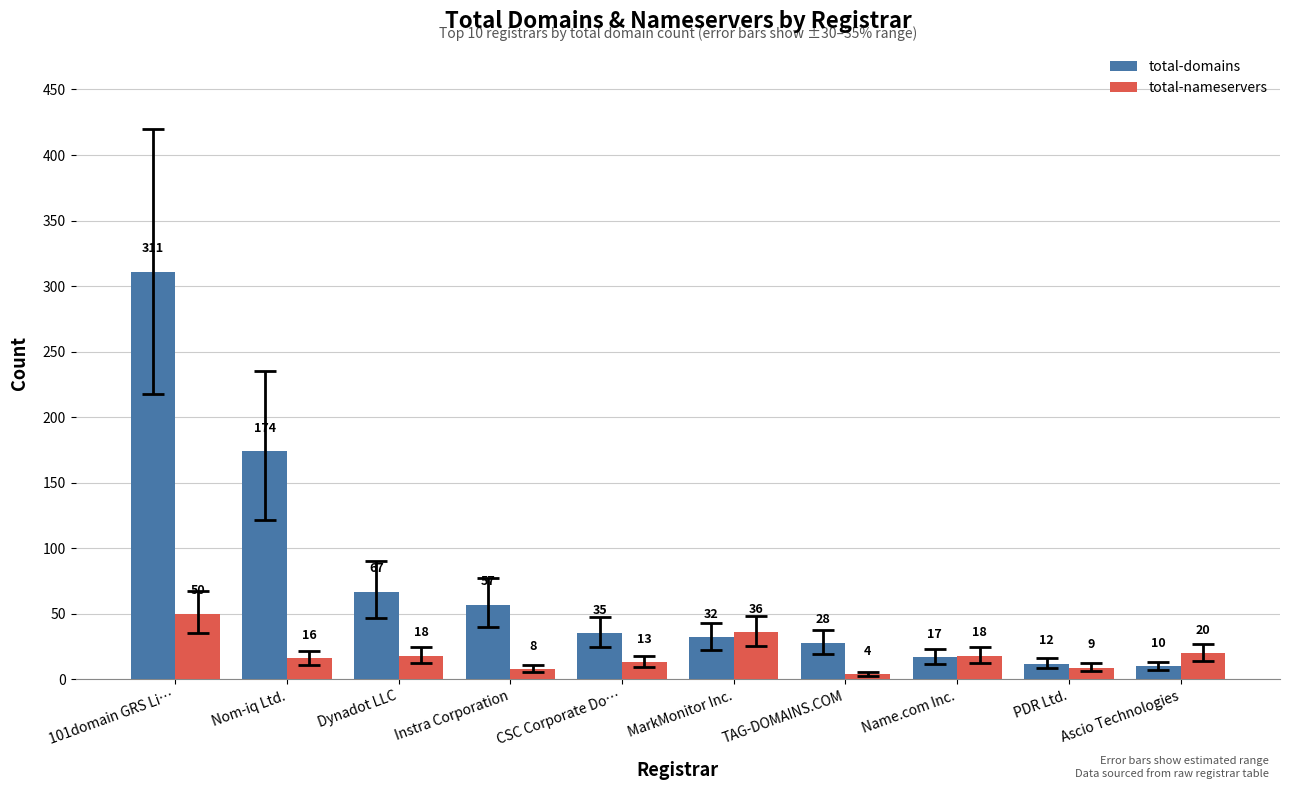

What position from the left is CSC Corporate Do…?

5